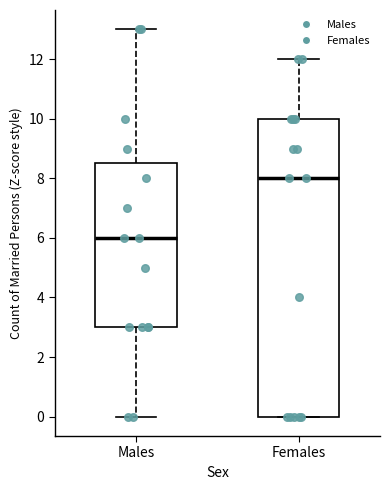

Reading left to right, read every box against the y-axis: the position of its median line, the range the box covers, and the ends of its whiskers. The values are not printed on the chart, so give them approximately, as read against the axis.

Males: median 6.0, box 3.0 to 8.6, whiskers 0.0 to 13.0
Females: median 8.0, box 0.0 to 10.0, whiskers 0.0 to 12.0